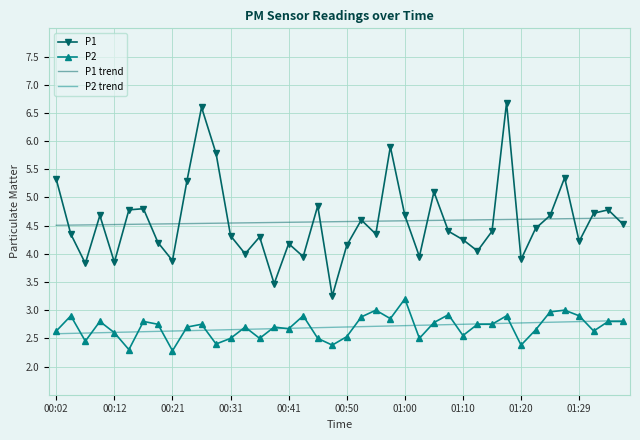

Which series has the largest range (max minus min)?

P1